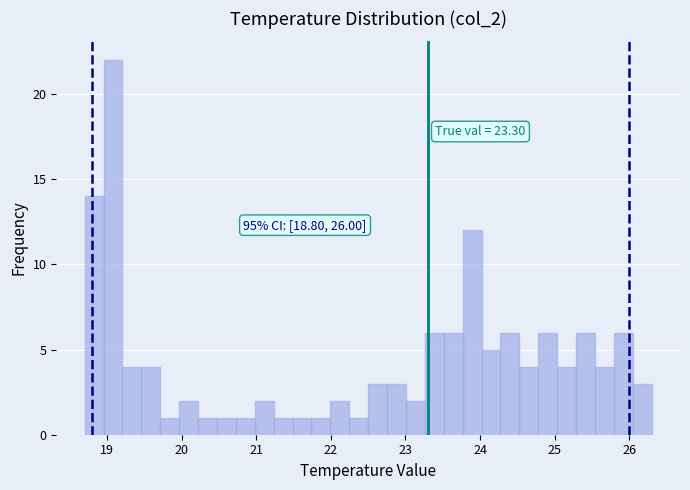

Read against the x-axis, roughly where is the centre of the tallest bar?

19.1